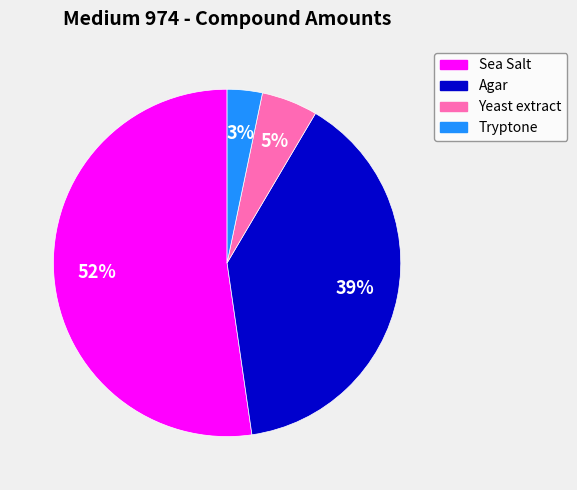

To the nearest percent, what is the average slice percentage?

25%